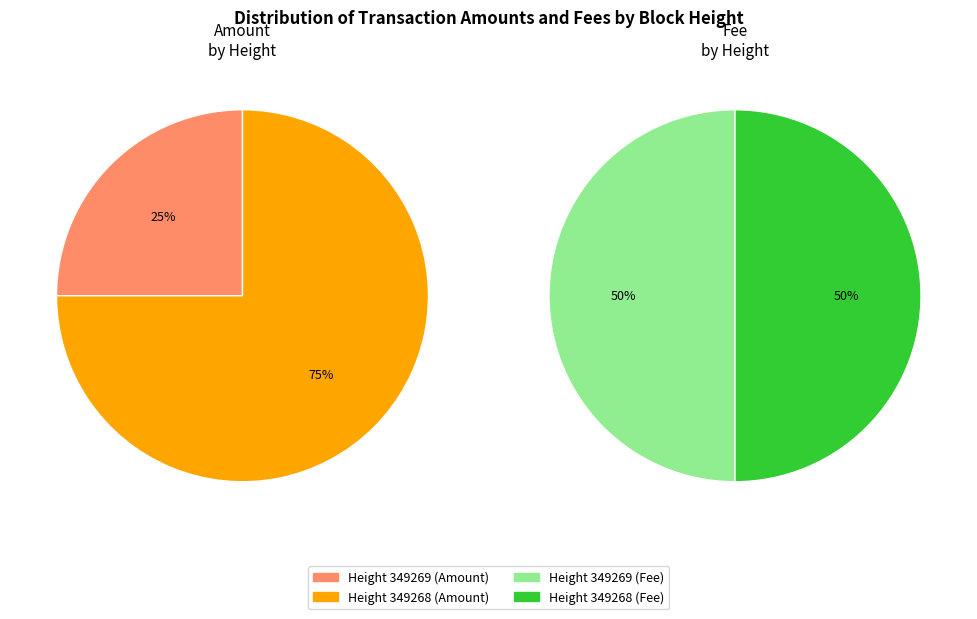

Between 349269 and 349268, which series saw the biggest shift?

Amount